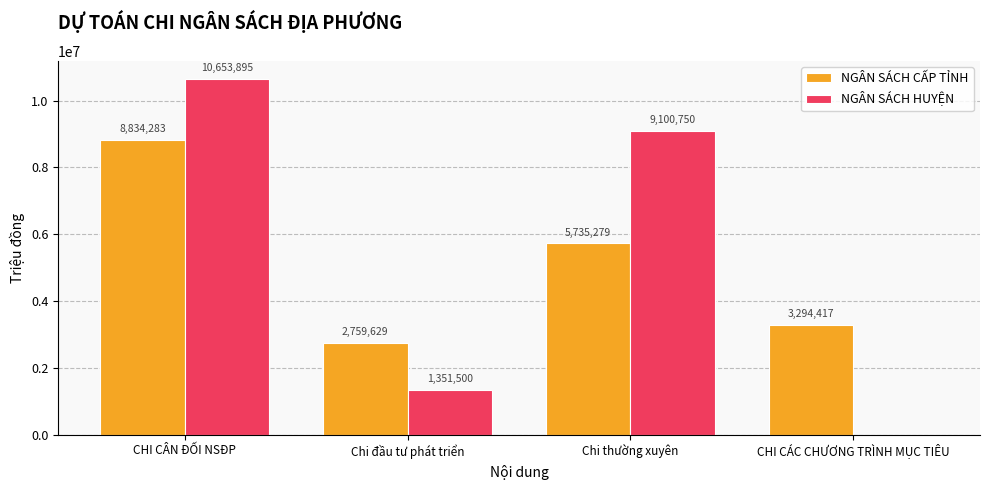

How many positive values does the NGÂN SÁCH HUYỆN series have?

3